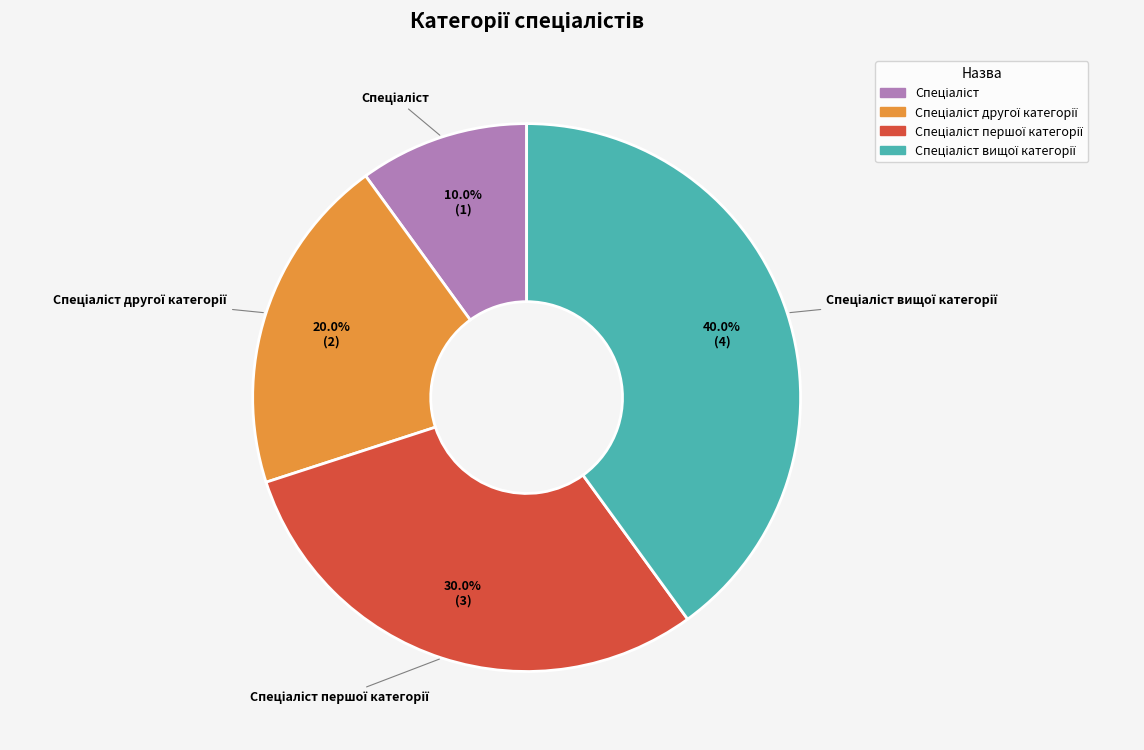

Is there any slice that represents more than half of the pie?

No